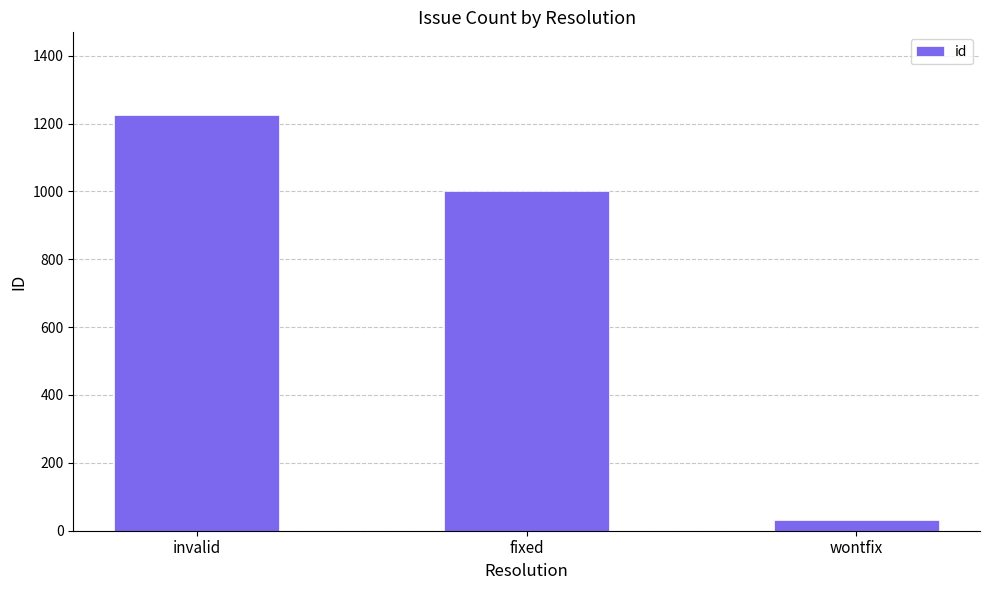

What is the maximum value shown in the chart?

1224